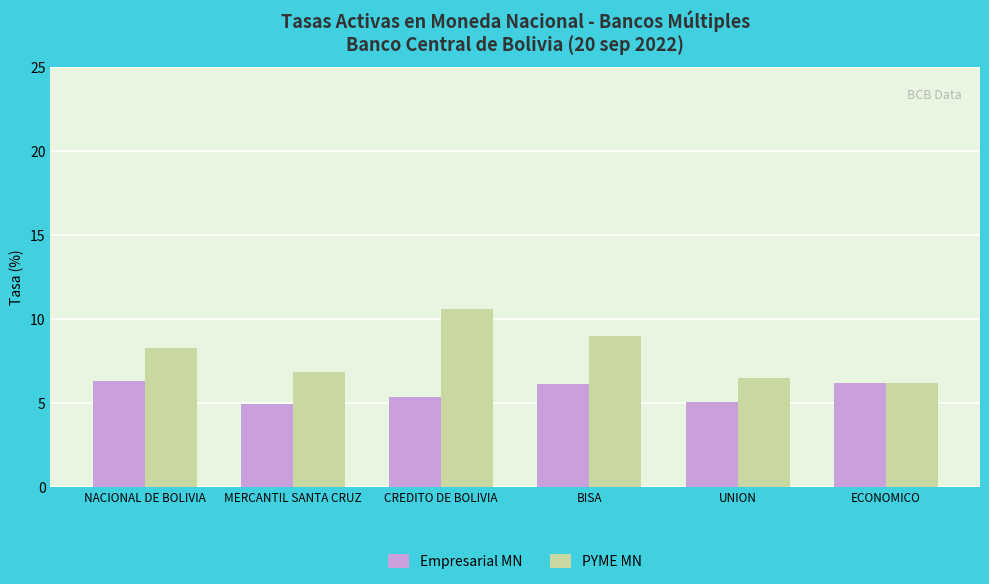

What is the sum of all Empresarial MN values?

34.0